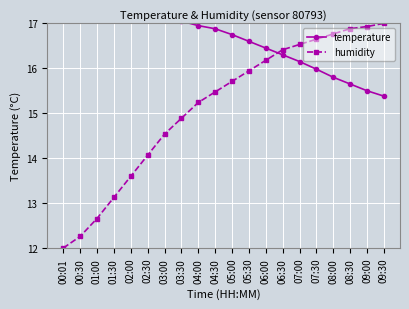

Where do humidity and temperature first cross each other?

06:00 and 06:30